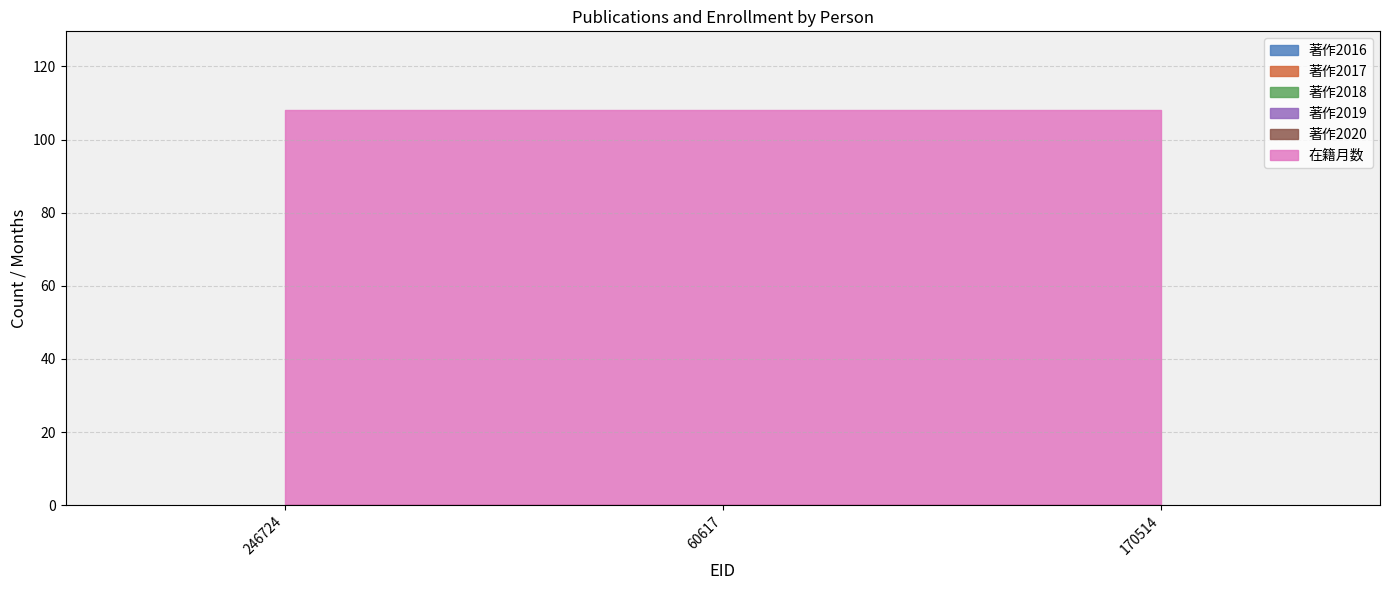

Is the value of 在籍月数 at 60617 greater than the value of 著作2018 at 170514?

Yes